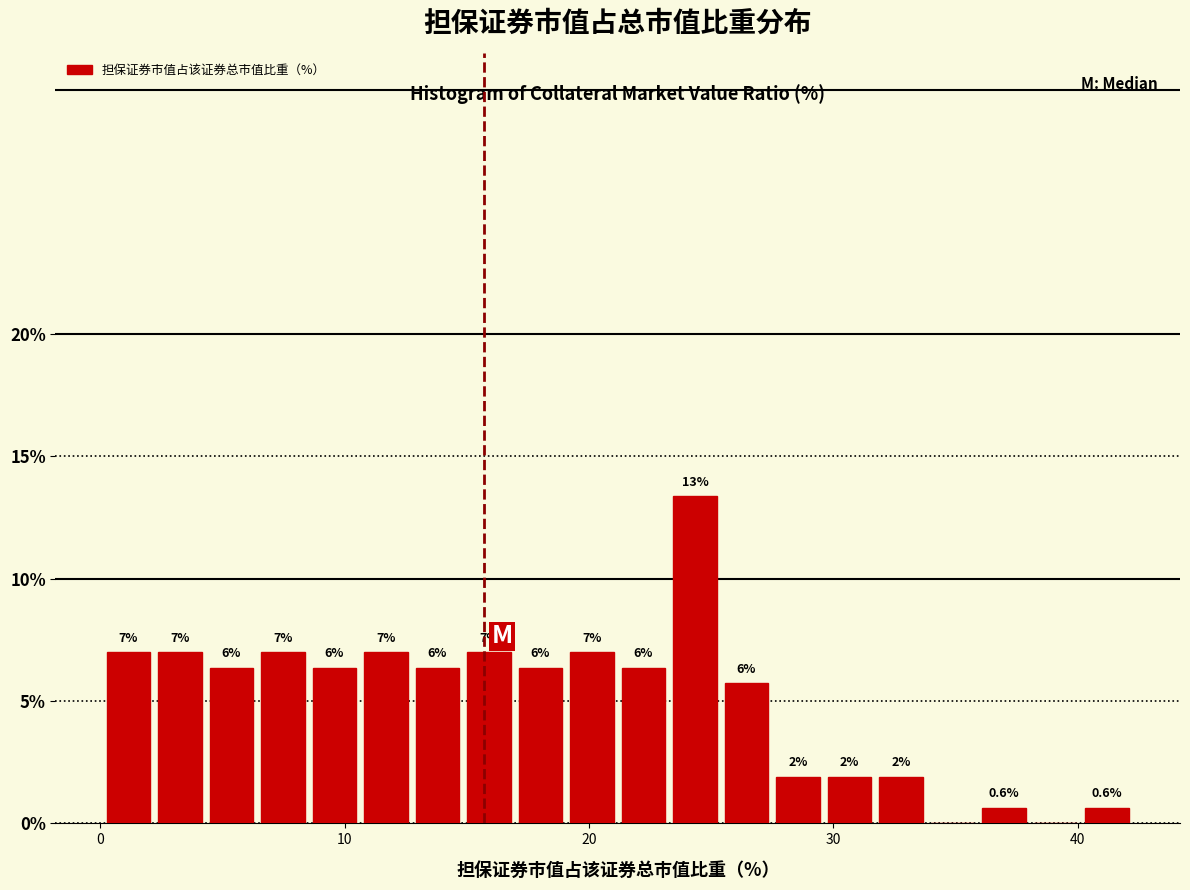

Around what value on the x-axis is the tallest bar? Give the approximate position of its centre, as read against the axis.

24